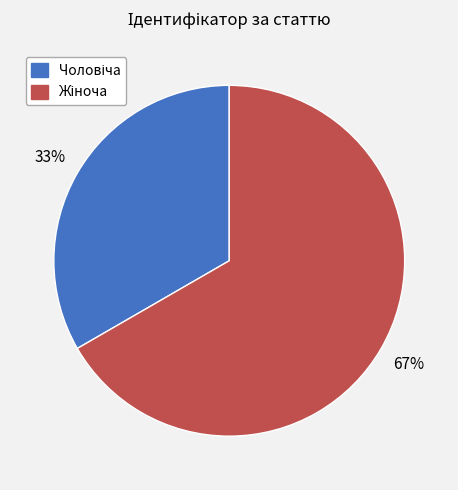

How many segments does this pie chart have?

2